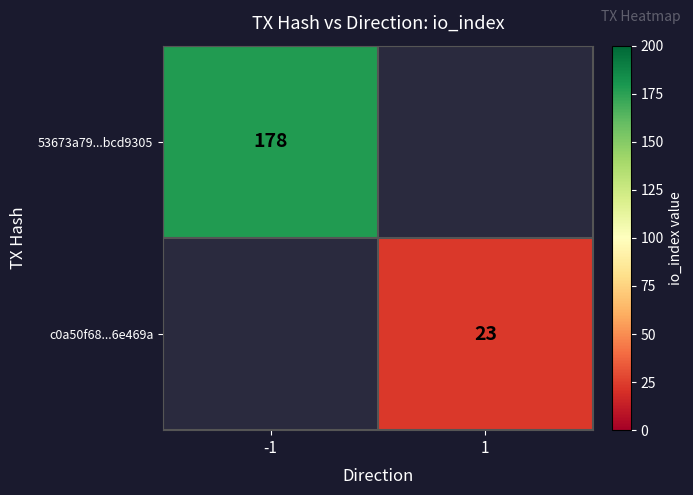

The 53673a79...bcd9305 series shows 238.6 at -1. True or false?

False